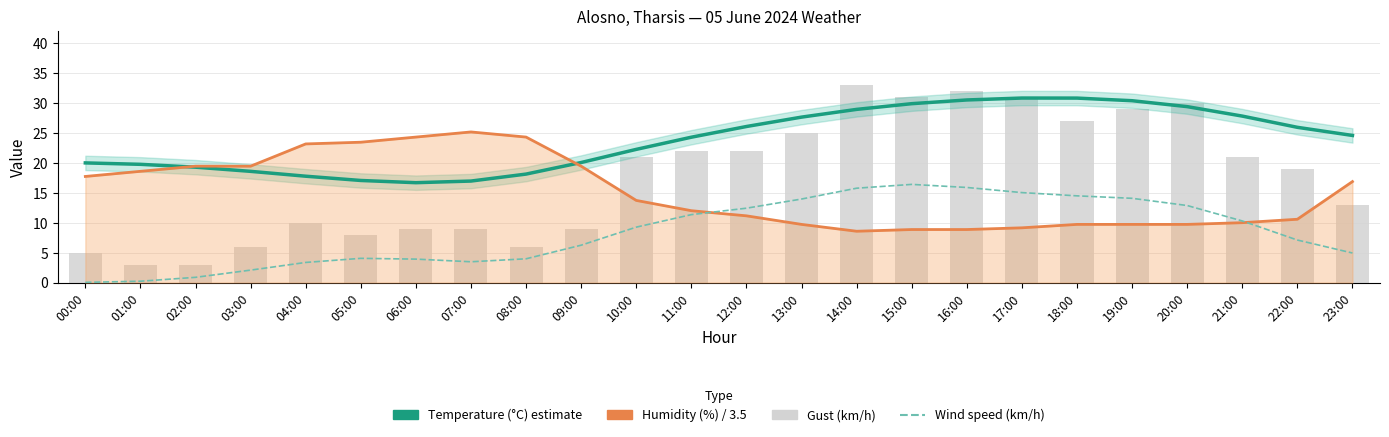

Rank the series at 11:00 from highest to lowest value.

Temperature (°C) estimate, Gust (km/h), Humidity (%) / 3.5, Wind speed (km/h)